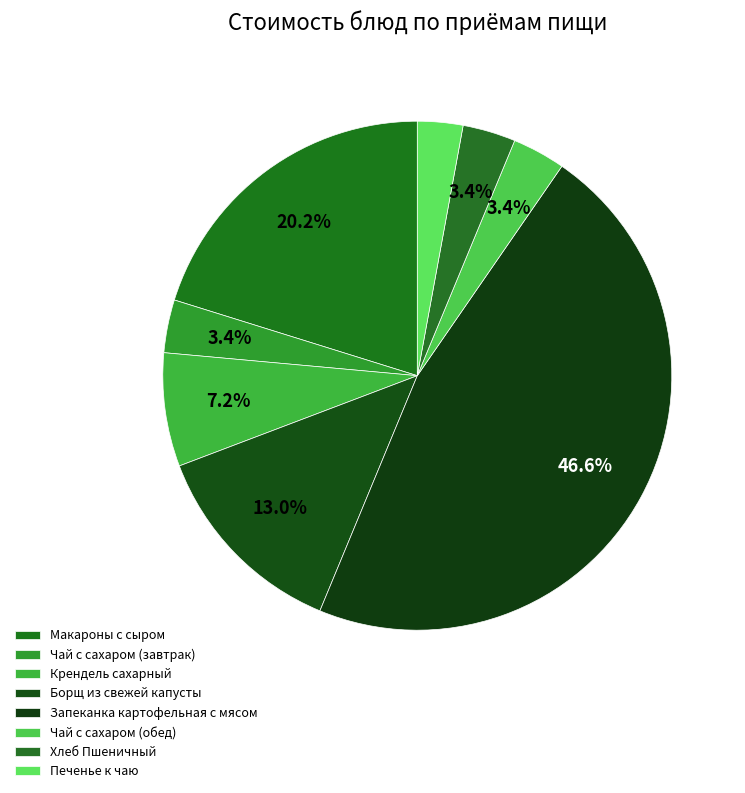

Which category has the biggest portion of the pie?

Запеканка картофельная с мясом